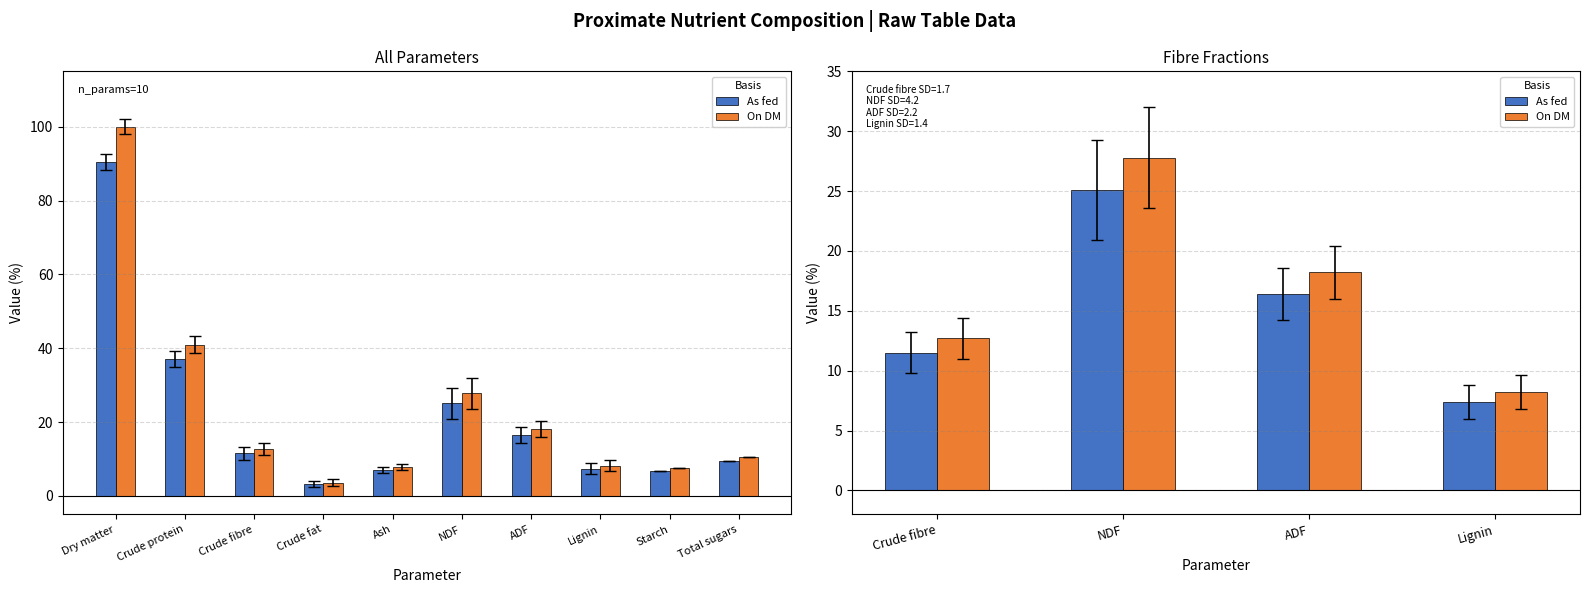

At how many categories does at least one series exceed 13?

2